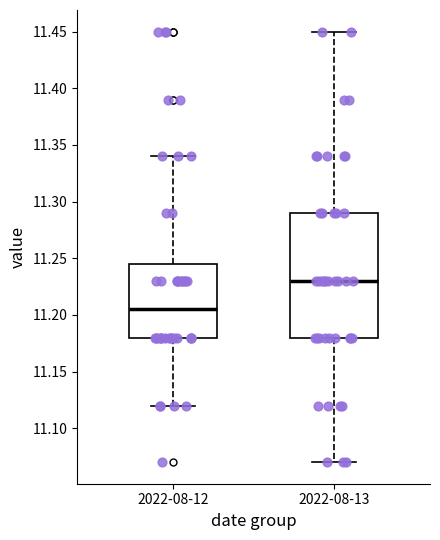

Which box has the highest median line?

2022-08-13